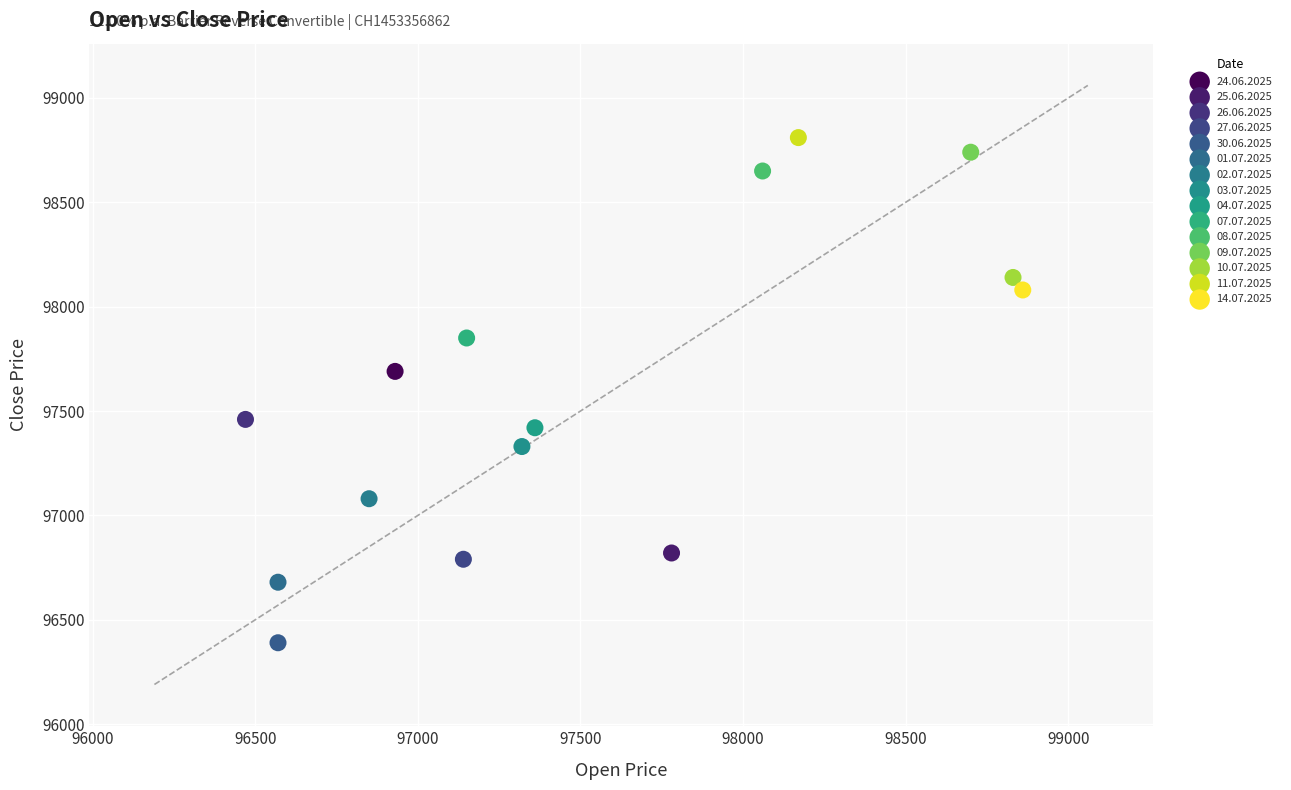

Which series contains the lowest Y value?

30.06.2025